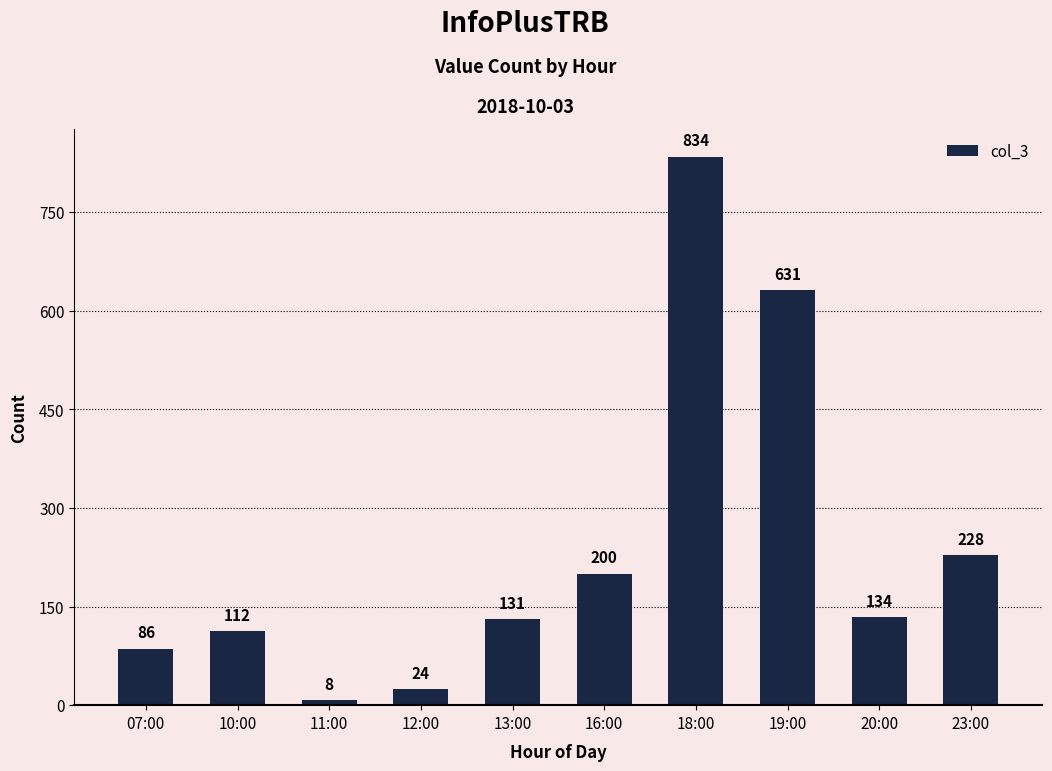

At which category does the chart reach its peak across all series?

18:00